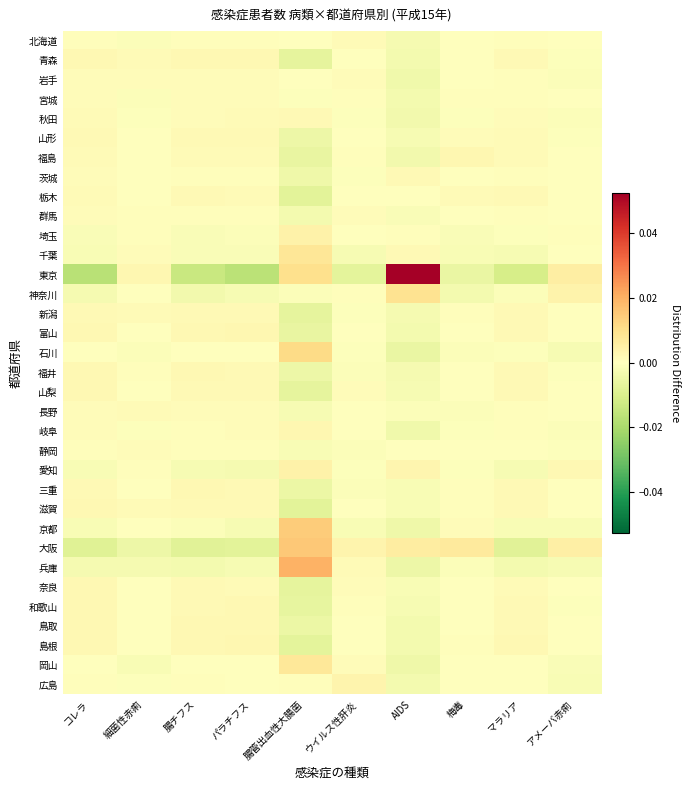

Reading left to right, transcribe all the data shown in this chart.

北海道: コレラ=0.0	細菌性赤痢=-0.0	腸チフス=0.0	パラチフス=0.0	腸管出血性大腸菌=0.0	ウイルス性肝炎=0.0	AIDS=-0.0	梅毒=-0.0	マラリア=0.0	アメーバ赤痢=-0.0
青森: コレラ=0.0	細菌性赤痢=0.0	腸チフス=0.0	パラチフス=0.0	腸管出血性大腸菌=-0.0	ウイルス性肝炎=-0.0	AIDS=-0.0	梅毒=0.0	マラリア=0.0	アメーバ赤痢=-0.0
岩手: コレラ=0.0	細菌性赤痢=0.0	腸チフス=0.0	パラチフス=0.0	腸管出血性大腸菌=-0.0	ウイルス性肝炎=0.0	AIDS=-0.0	梅毒=-0.0	マラリア=0.0	アメーバ赤痢=-0.0
宮城: コレラ=0.0	細菌性赤痢=-0.0	腸チフス=0.0	パラチフス=0.0	腸管出血性大腸菌=-0.0	ウイルス性肝炎=0.0	AIDS=-0.0	梅毒=0.0	マラリア=0.0	アメーバ赤痢=0.0
秋田: コレラ=0.0	細菌性赤痢=-0.0	腸チフス=0.0	パラチフス=0.0	腸管出血性大腸菌=0.0	ウイルス性肝炎=-0.0	AIDS=-0.0	梅毒=-0.0	マラリア=0.0	アメーバ赤痢=-0.0
山形: コレラ=0.0	細菌性赤痢=-0.0	腸チフス=0.0	パラチフス=0.0	腸管出血性大腸菌=-0.0	ウイルス性肝炎=-0.0	AIDS=-0.0	梅毒=0.0	マラリア=0.0	アメーバ赤痢=-0.0
福島: コレラ=0.0	細菌性赤痢=0.0	腸チフス=0.0	パラチフス=0.0	腸管出血性大腸菌=-0.0	ウイルス性肝炎=0.0	AIDS=-0.0	梅毒=0.0	マラリア=0.0	アメーバ赤痢=-0.0
茨城: コレラ=0.0	細菌性赤痢=0.0	腸チフス=0.0	パラチフス=0.0	腸管出血性大腸菌=-0.0	ウイルス性肝炎=-0.0	AIDS=0.0	梅毒=0.0	マラリア=0.0	アメーバ赤痢=-0.0
栃木: コレラ=0.0	細菌性赤痢=-0.0	腸チフス=0.0	パラチフス=0.0	腸管出血性大腸菌=-0.0	ウイルス性肝炎=0.0	AIDS=-0.0	梅毒=0.0	マラリア=0.0	アメーバ赤痢=-0.0
群馬: コレラ=0.0	細菌性赤痢=0.0	腸チフス=0.0	パラチフス=0.0	腸管出血性大腸菌=-0.0	ウイルス性肝炎=0.0	AIDS=-0.0	梅毒=-0.0	マラリア=0.0	アメーバ赤痢=0.0
埼玉: コレラ=-0.0	細菌性赤痢=0.0	腸チフス=-0.0	パラチフス=-0.0	腸管出血性大腸菌=0.0	ウイルス性肝炎=0.0	AIDS=0.0	梅毒=-0.0	マラリア=-0.0	アメーバ赤痢=0.0
千葉: コレラ=-0.0	細菌性赤痢=0.0	腸チフス=-0.0	パラチフス=-0.0	腸管出血性大腸菌=0.0	ウイルス性肝炎=-0.0	AIDS=0.0	梅毒=-0.0	マラリア=-0.0	アメーバ赤痢=0.0
東京: コレラ=-0.0	細菌性赤痢=0.0	腸チフス=-0.0	パラチフス=-0.0	腸管出血性大腸菌=0.0	ウイルス性肝炎=-0.0	AIDS=0.1	梅毒=-0.0	マラリア=-0.0	アメーバ赤痢=0.0
神奈川: コレラ=-0.0	細菌性赤痢=0.0	腸チフス=-0.0	パラチフス=-0.0	腸管出血性大腸菌=-0.0	ウイルス性肝炎=0.0	AIDS=0.0	梅毒=-0.0	マラリア=-0.0	アメーバ赤痢=0.0
新潟: コレラ=0.0	細菌性赤痢=0.0	腸チフス=0.0	パラチフス=0.0	腸管出血性大腸菌=-0.0	ウイルス性肝炎=-0.0	AIDS=-0.0	梅毒=0.0	マラリア=0.0	アメーバ赤痢=-0.0
富山: コレラ=0.0	細菌性赤痢=0.0	腸チフス=0.0	パラチフス=0.0	腸管出血性大腸菌=-0.0	ウイルス性肝炎=-0.0	AIDS=-0.0	梅毒=0.0	マラリア=0.0	アメーバ赤痢=-0.0
石川: コレラ=-0.0	細菌性赤痢=-0.0	腸チフス=-0.0	パラチフス=-0.0	腸管出血性大腸菌=0.0	ウイルス性肝炎=-0.0	AIDS=-0.0	梅毒=-0.0	マラリア=-0.0	アメーバ赤痢=-0.0
福井: コレラ=0.0	細菌性赤痢=0.0	腸チフス=0.0	パラチフス=0.0	腸管出血性大腸菌=-0.0	ウイルス性肝炎=-0.0	AIDS=-0.0	梅毒=0.0	マラリア=0.0	アメーバ赤痢=-0.0
山梨: コレラ=0.0	細菌性赤痢=0.0	腸チフス=0.0	パラチフス=0.0	腸管出血性大腸菌=-0.0	ウイルス性肝炎=0.0	AIDS=-0.0	梅毒=0.0	マラリア=0.0	アメーバ赤痢=0.0
長野: コレラ=0.0	細菌性赤痢=0.0	腸チフス=0.0	パラチフス=0.0	腸管出血性大腸菌=-0.0	ウイルス性肝炎=0.0	AIDS=-0.0	梅毒=-0.0	マラリア=0.0	アメーバ赤痢=-0.0
岐阜: コレラ=0.0	細菌性赤痢=-0.0	腸チフス=0.0	パラチフス=0.0	腸管出血性大腸菌=0.0	ウイルス性肝炎=-0.0	AIDS=-0.0	梅毒=-0.0	マラリア=0.0	アメーバ赤痢=-0.0
静岡: コレラ=0.0	細菌性赤痢=0.0	腸チフス=0.0	パラチフス=0.0	腸管出血性大腸菌=-0.0	ウイルス性肝炎=-0.0	AIDS=0.0	梅毒=0.0	マラリア=0.0	アメーバ赤痢=-0.0
愛知: コレラ=-0.0	細菌性赤痢=0.0	腸チフス=-0.0	パラチフス=-0.0	腸管出血性大腸菌=0.0	ウイルス性肝炎=-0.0	AIDS=0.0	梅毒=-0.0	マラリア=-0.0	アメーバ赤痢=0.0
三重: コレラ=0.0	細菌性赤痢=0.0	腸チフス=0.0	パラチフス=0.0	腸管出血性大腸菌=-0.0	ウイルス性肝炎=-0.0	AIDS=-0.0	梅毒=0.0	マラリア=0.0	アメーバ赤痢=-0.0
滋賀: コレラ=0.0	細菌性赤痢=0.0	腸チフス=0.0	パラチフス=0.0	腸管出血性大腸菌=-0.0	ウイルス性肝炎=-0.0	AIDS=-0.0	梅毒=0.0	マラリア=0.0	アメーバ赤痢=-0.0
京都: コレラ=-0.0	細菌性赤痢=0.0	腸チフス=-0.0	パラチフス=-0.0	腸管出血性大腸菌=0.0	ウイルス性肝炎=-0.0	AIDS=-0.0	梅毒=0.0	マラリア=-0.0	アメーバ赤痢=-0.0
大阪: コレラ=-0.0	細菌性赤痢=-0.0	腸チフス=-0.0	パラチフス=-0.0	腸管出血性大腸菌=0.0	ウイルス性肝炎=0.0	AIDS=0.0	梅毒=0.0	マラリア=-0.0	アメーバ赤痢=0.0
兵庫: コレラ=-0.0	細菌性赤痢=-0.0	腸チフス=-0.0	パラチフス=-0.0	腸管出血性大腸菌=0.0	ウイルス性肝炎=0.0	AIDS=-0.0	梅毒=-0.0	マラリア=-0.0	アメーバ赤痢=-0.0
奈良: コレラ=0.0	細菌性赤痢=-0.0	腸チフス=0.0	パラチフス=0.0	腸管出血性大腸菌=-0.0	ウイルス性肝炎=0.0	AIDS=-0.0	梅毒=0.0	マラリア=0.0	アメーバ赤痢=0.0
和歌山: コレラ=0.0	細菌性赤痢=0.0	腸チフス=0.0	パラチフス=0.0	腸管出血性大腸菌=-0.0	ウイルス性肝炎=0.0	AIDS=-0.0	梅毒=0.0	マラリア=0.0	アメーバ赤痢=-0.0
鳥取: コレラ=0.0	細菌性赤痢=-0.0	腸チフス=0.0	パラチフス=0.0	腸管出血性大腸菌=-0.0	ウイルス性肝炎=0.0	AIDS=-0.0	梅毒=0.0	マラリア=0.0	アメーバ赤痢=-0.0
島根: コレラ=0.0	細菌性赤痢=0.0	腸チフス=0.0	パラチフス=0.0	腸管出血性大腸菌=-0.0	ウイルス性肝炎=0.0	AIDS=-0.0	梅毒=0.0	マラリア=0.0	アメーバ赤痢=-0.0
岡山: コレラ=-0.0	細菌性赤痢=-0.0	腸チフス=-0.0	パラチフス=0.0	腸管出血性大腸菌=0.0	ウイルス性肝炎=0.0	AIDS=-0.0	梅毒=-0.0	マラリア=-0.0	アメーバ赤痢=-0.0
広島: コレラ=0.0	細菌性赤痢=-0.0	腸チフス=0.0	パラチフス=0.0	腸管出血性大腸菌=0.0	ウイルス性肝炎=0.0	AIDS=-0.0	梅毒=0.0	マラリア=0.0	アメーバ赤痢=-0.0